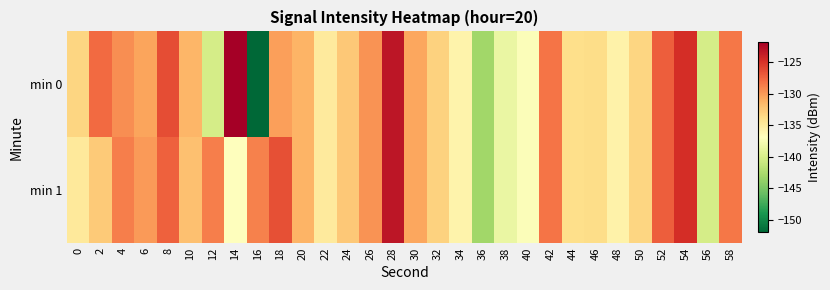

Reading right to left, transcribe all the data shown in this chart.

min 0: 58=-128.3	56=-140.1	54=-124.7	52=-127.1	50=-133.3	48=-135.6	46=-133.8	44=-133.9	42=-128.3	40=-137.2	38=-138.6	36=-143.1	34=-135.8	32=-133.1	30=-130.5	28=-123.3	26=-129.6	24=-132.5	22=-135.0	20=-131.3	18=-130.2	16=-152.0	14=-121.8	12=-140.2	10=-131.4	8=-126.3	6=-130.4	4=-129.4	2=-127.8	0=-133.3
min 1: 58=-128.3	56=-140.1	54=-124.7	52=-127.1	50=-133.3	48=-135.6	46=-133.8	44=-133.9	42=-128.3	40=-137.2	38=-138.6	36=-143.1	34=-135.8	32=-133.1	30=-130.5	28=-123.3	26=-129.6	24=-132.5	22=-135.0	20=-131.3	18=-126.4	16=-128.9	14=-136.9	12=-128.7	10=-132.0	8=-127.3	6=-129.9	4=-128.7	2=-132.6	0=-134.9